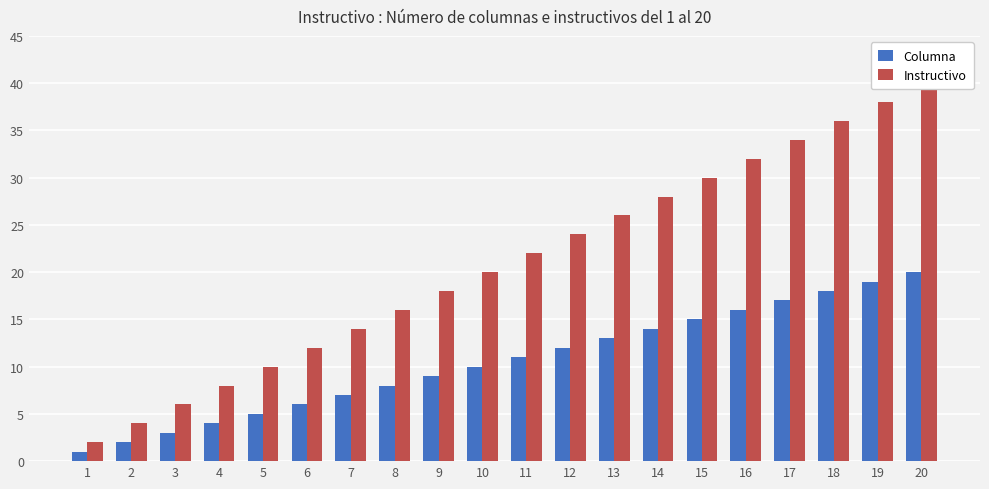

List the series in order of their overall mean, highest first.

Instructivo, Columna